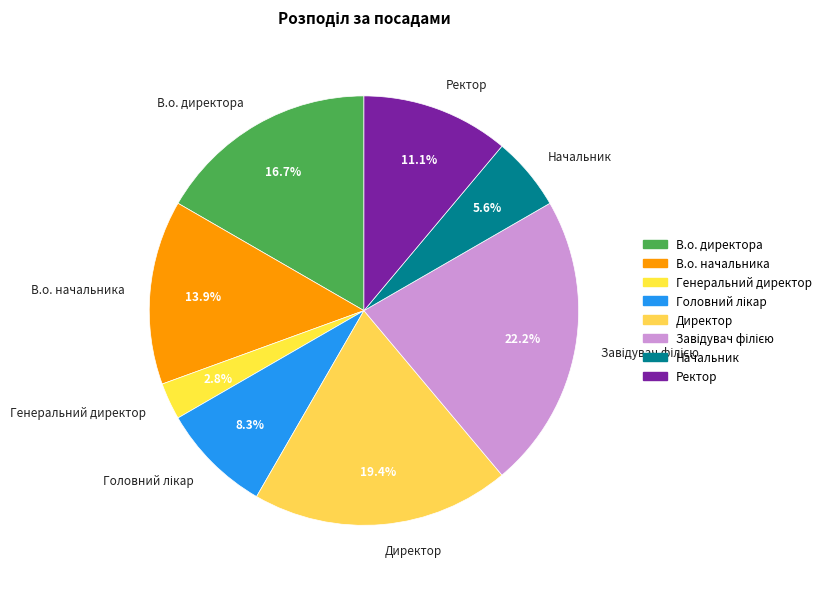

How many segments does this pie chart have?

8